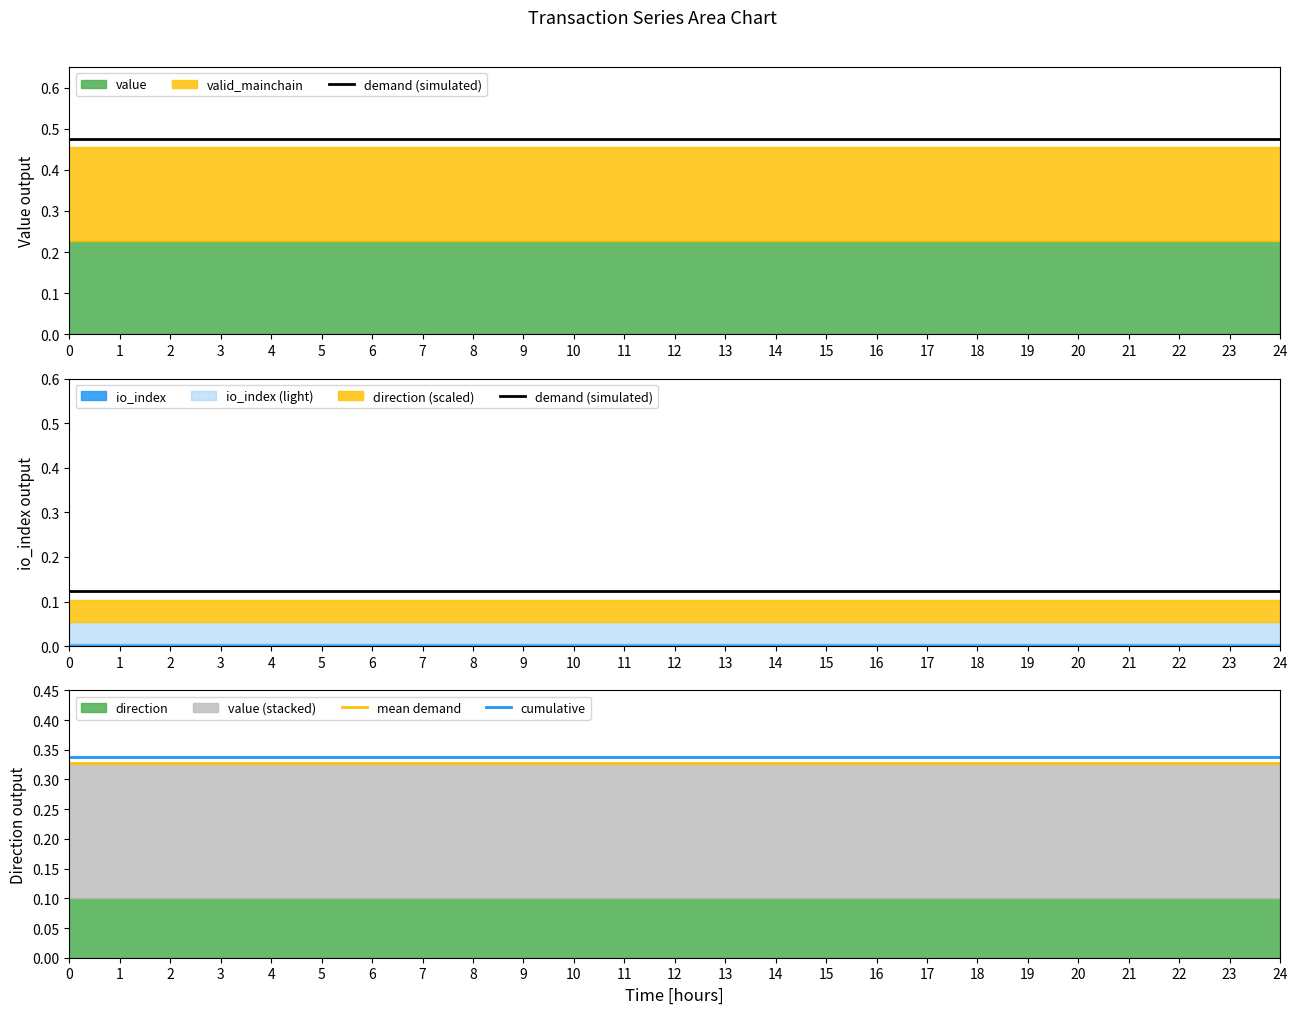

What is the approximate value of mean demand at 16?

0.3